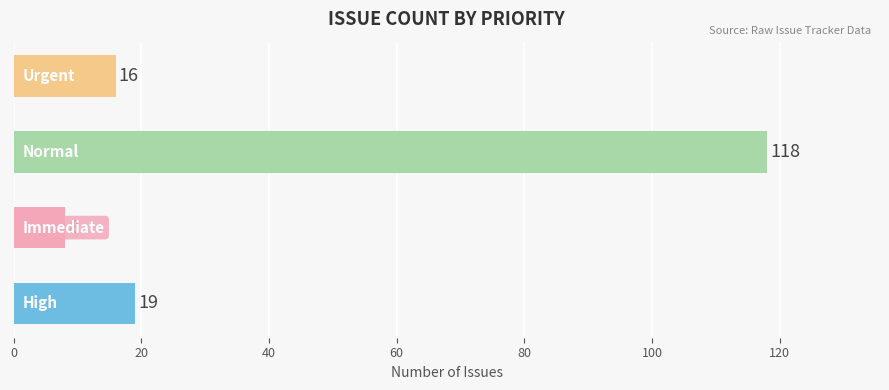

What is the sum of all values?

161